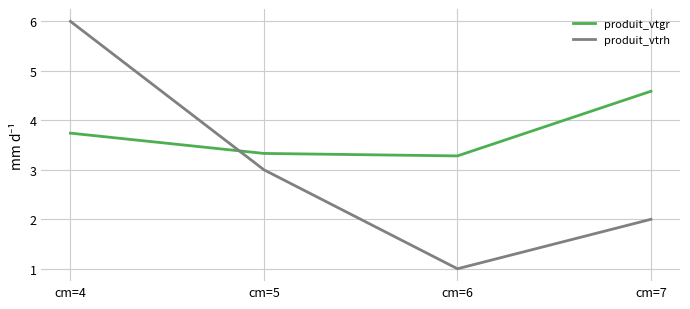

At which category is the sum across all series the highest?

cm=4